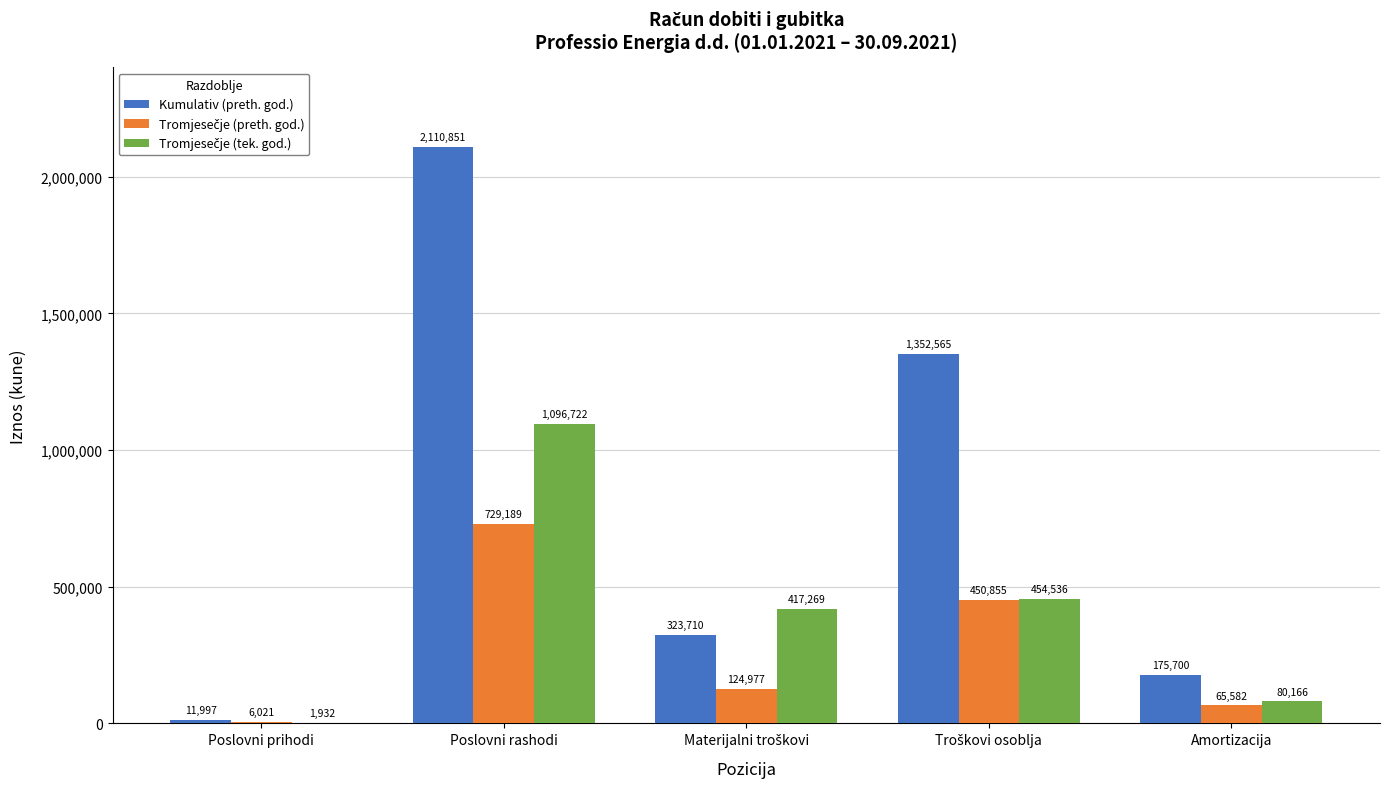

What is the maximum value for Kumulativ (preth. god.)?

2110851